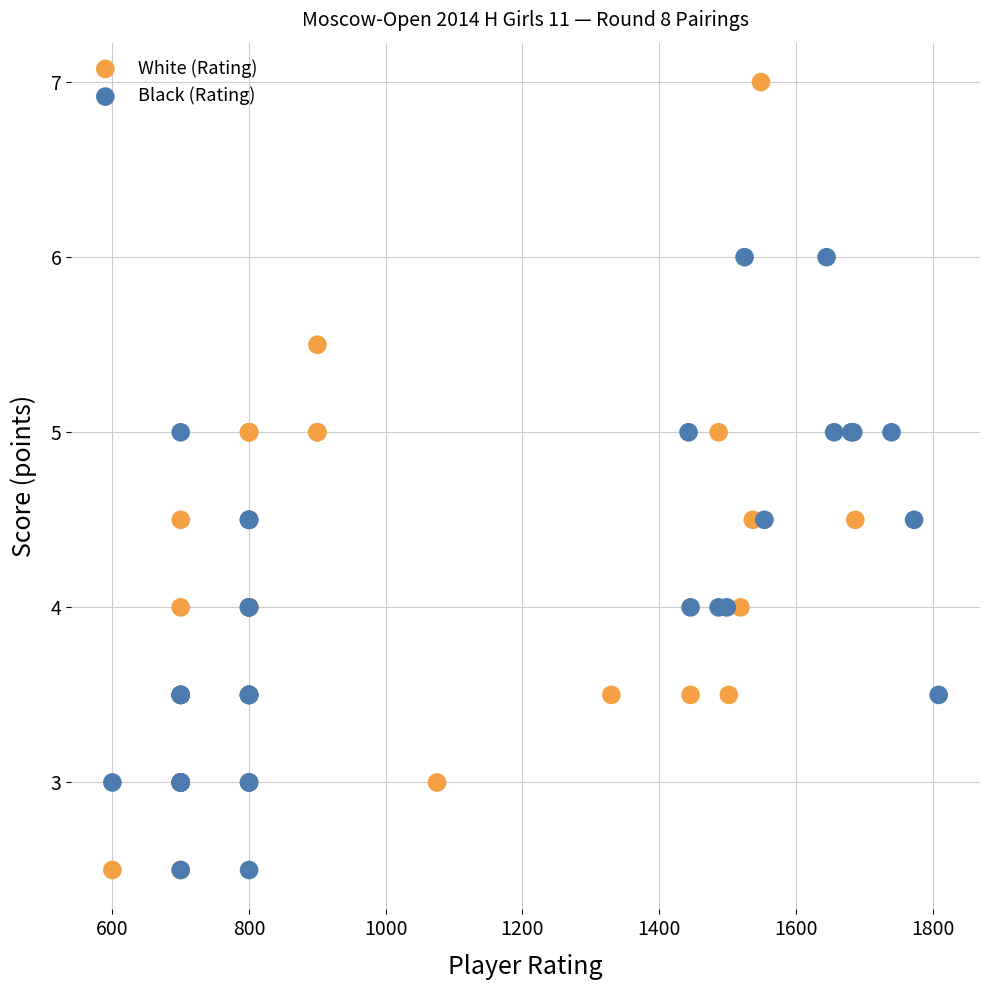

Which series contains the highest Y value?

White (Rating)